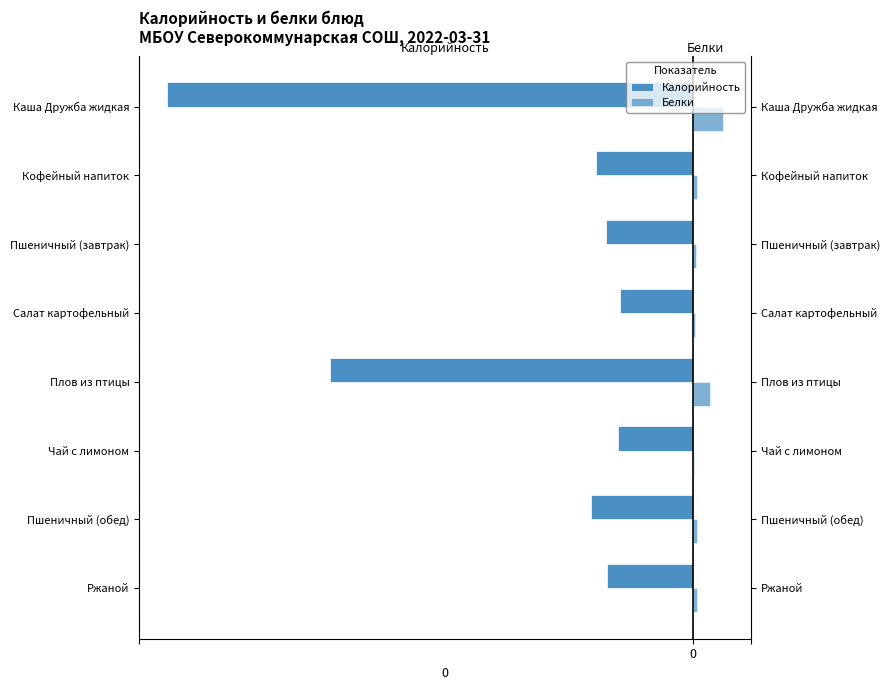

What is the minimum value shown in the chart?

-425.0